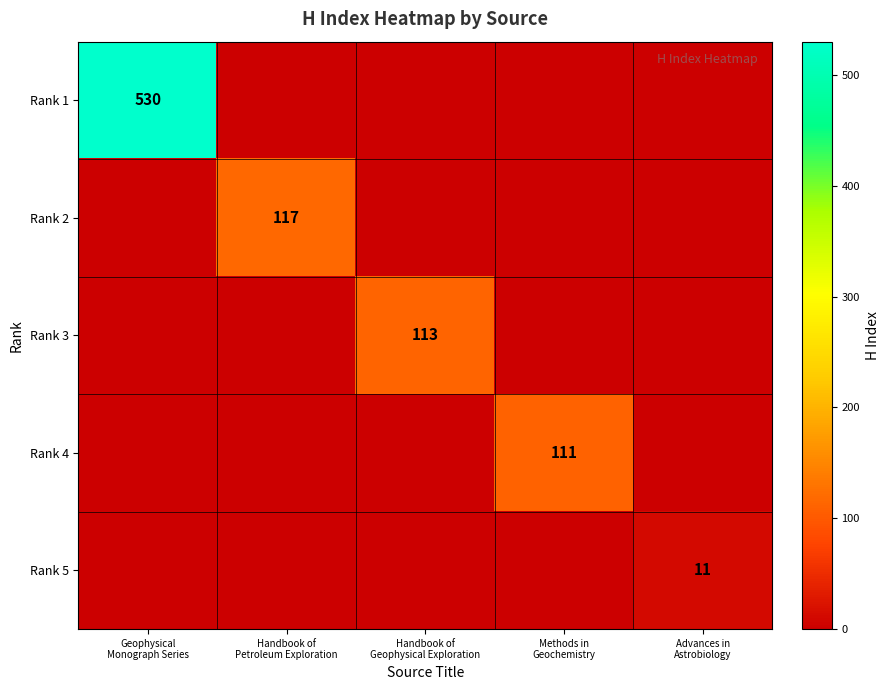

What is the difference between the maximum and second lowest values in the Rank 4 series?

111